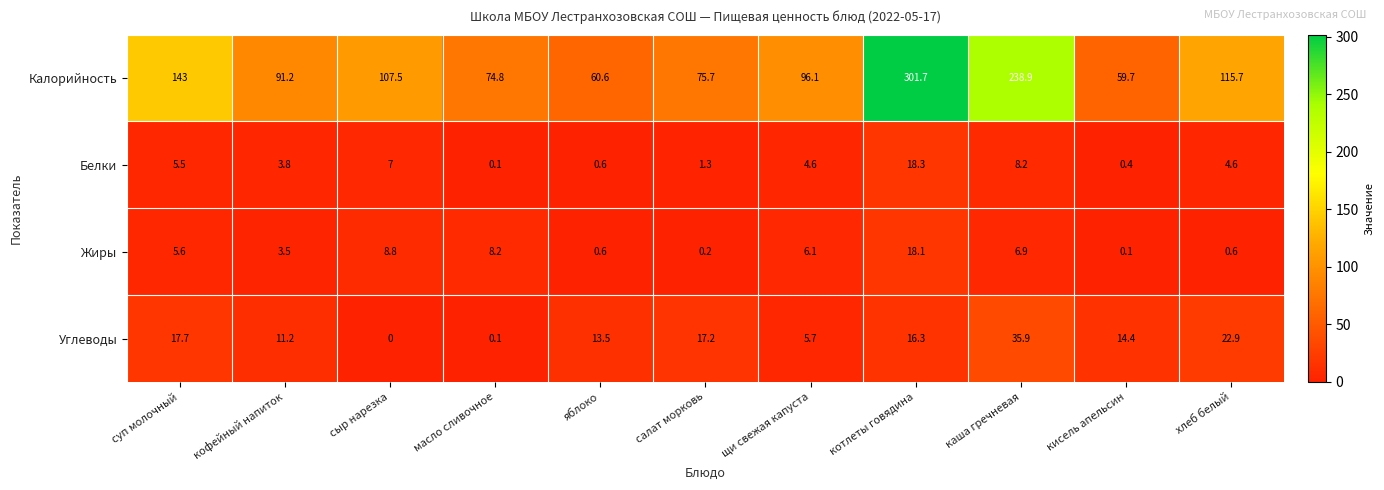

What is the approximate value of Калорийность at яблоко?

60.6